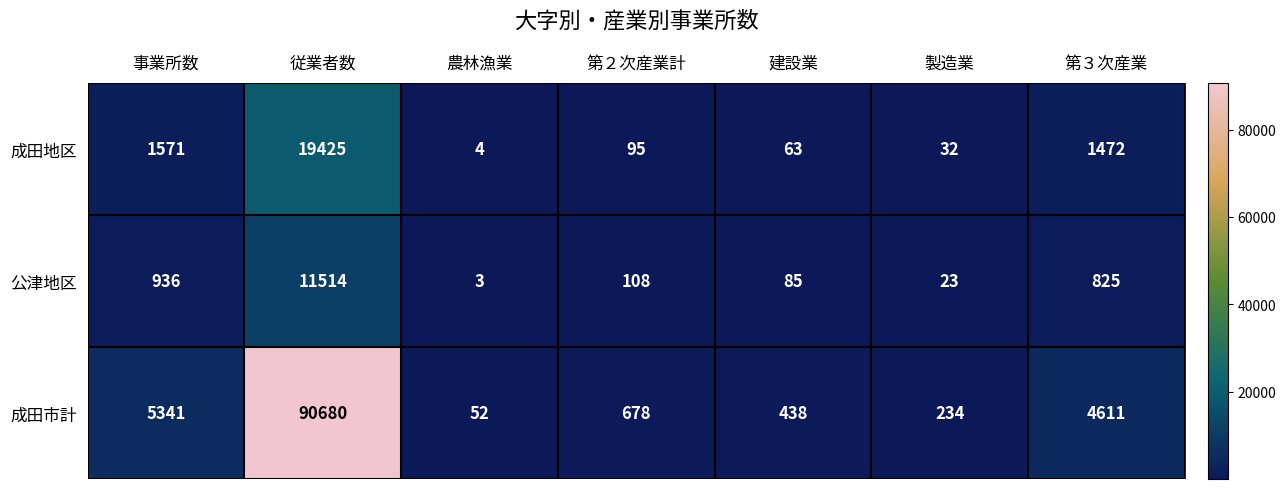

Reading right to left, extract all data points from this chart.

成田地区: 1472	32	63	95	4	19425	1571
公津地区: 825	23	85	108	3	11514	936
成田市計: 4611	234	438	678	52	90680	5341